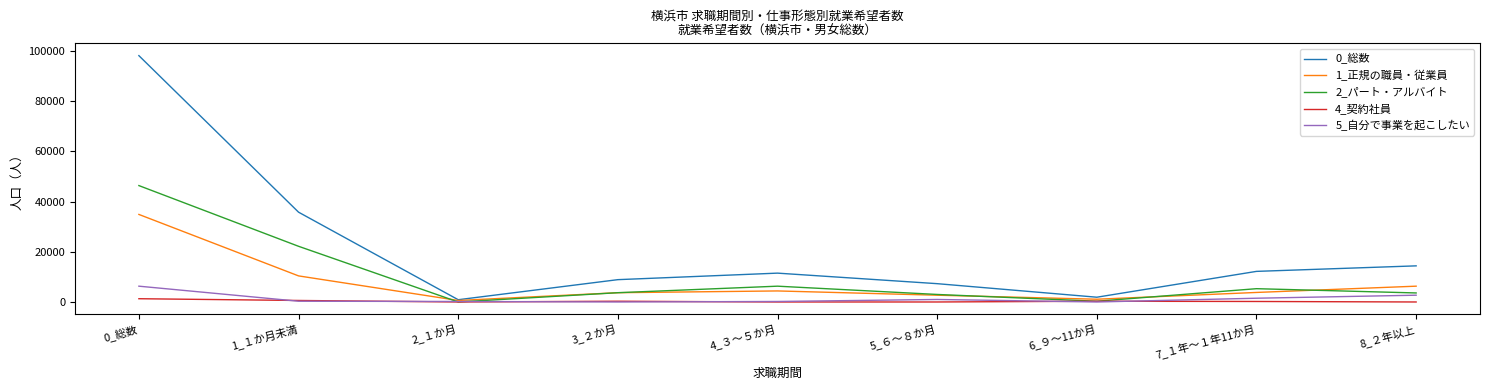

Does the chart display data point markers on the line(s)?

No